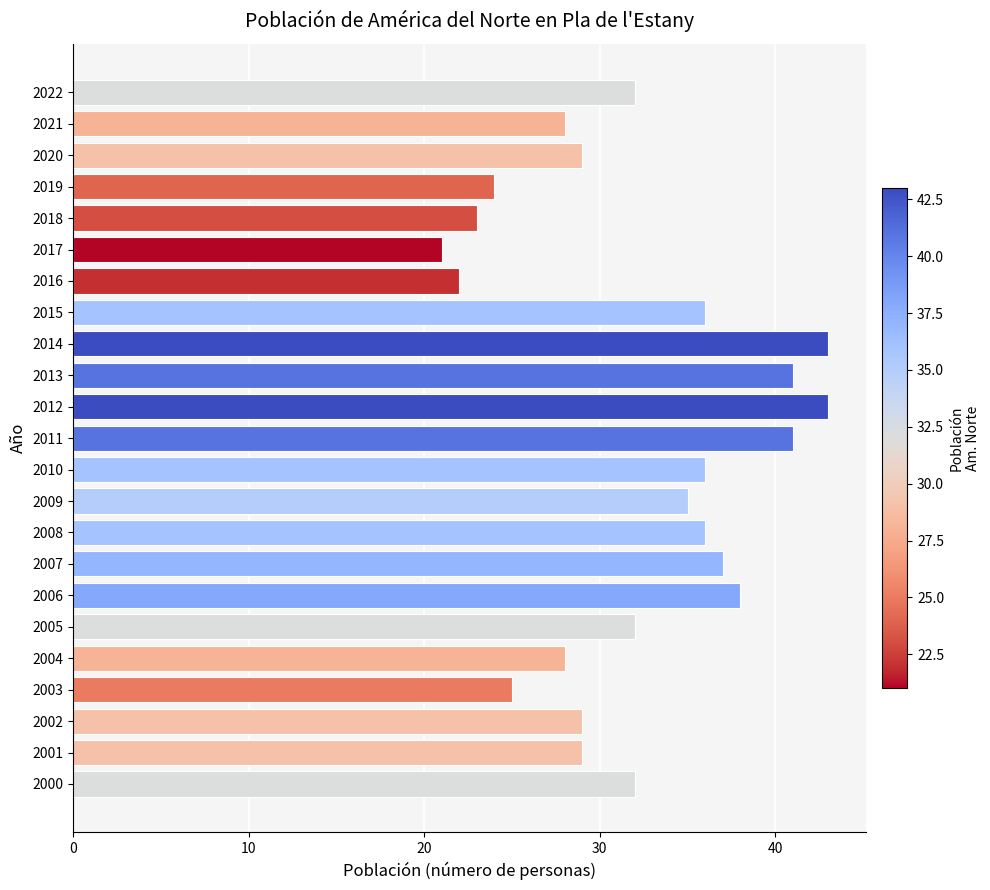

What is the difference between the second highest and second lowest values?

21